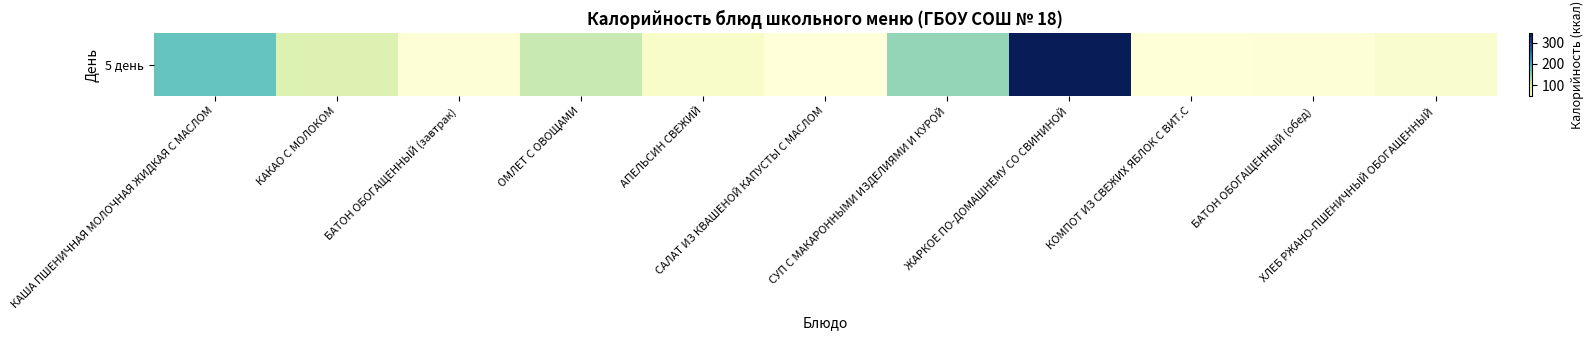

Which label corresponds to the largest value in the chart?

ЖАРКОЕ ПО-ДОМАШНЕМУ СО СВИНИНОЙ